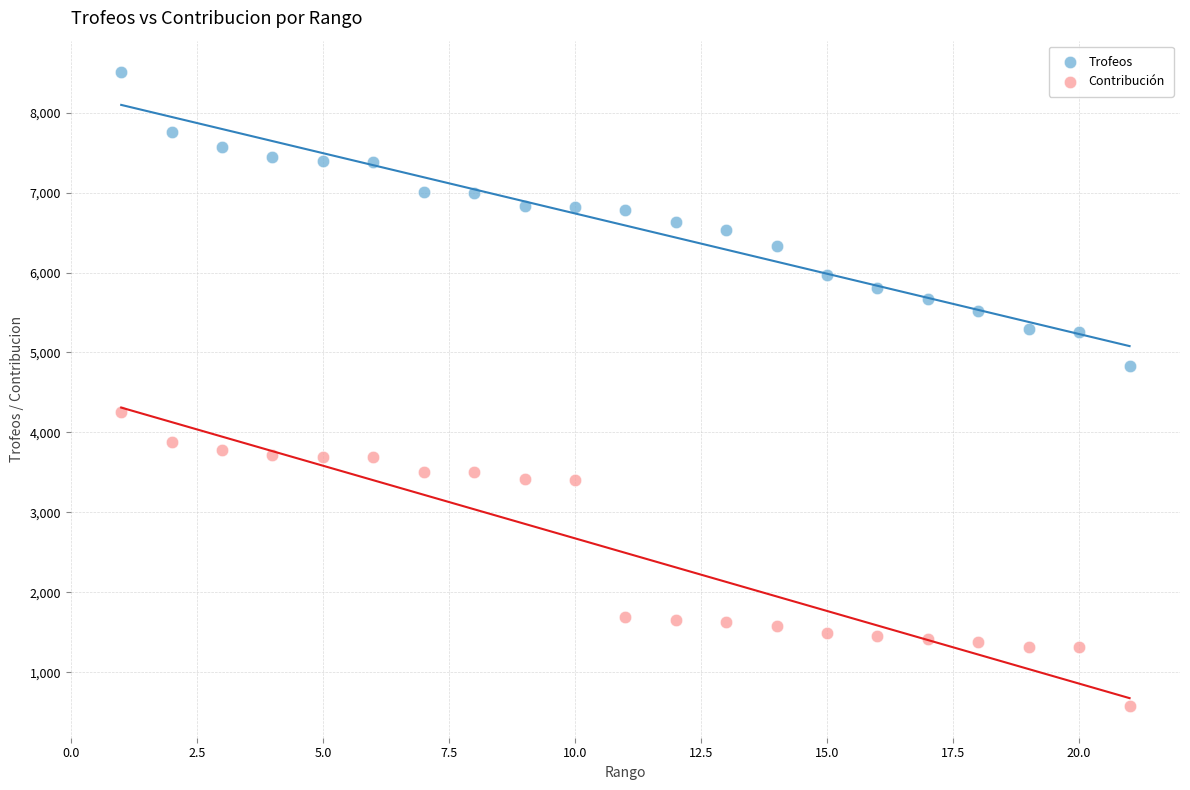

Which series contains the lowest Y value?

Contribución